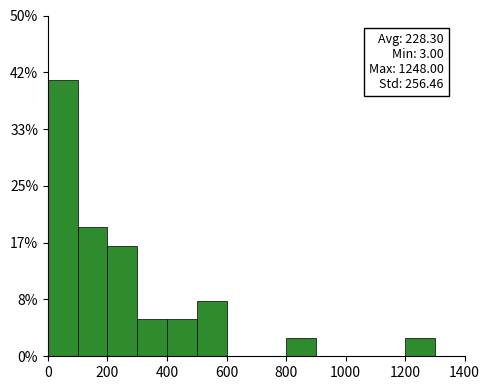

Which range on the x-axis has the tallest bar?

0 to 100